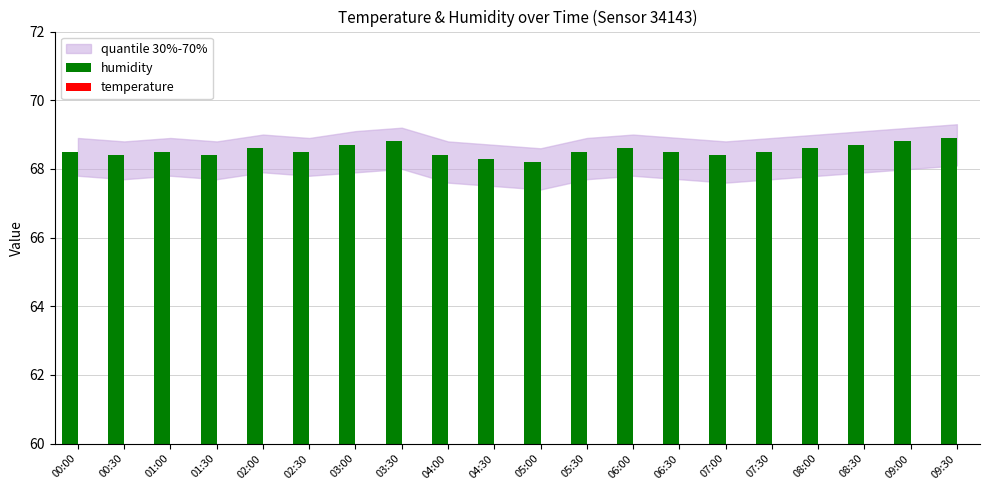

At which label is temperature closest to 32?

04:00